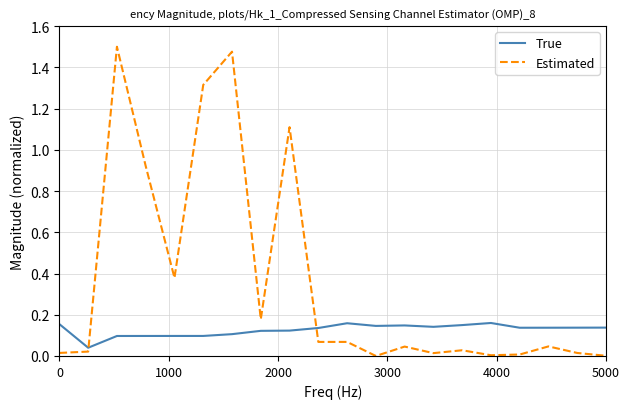

Which series has the widest spread of values?

Estimated